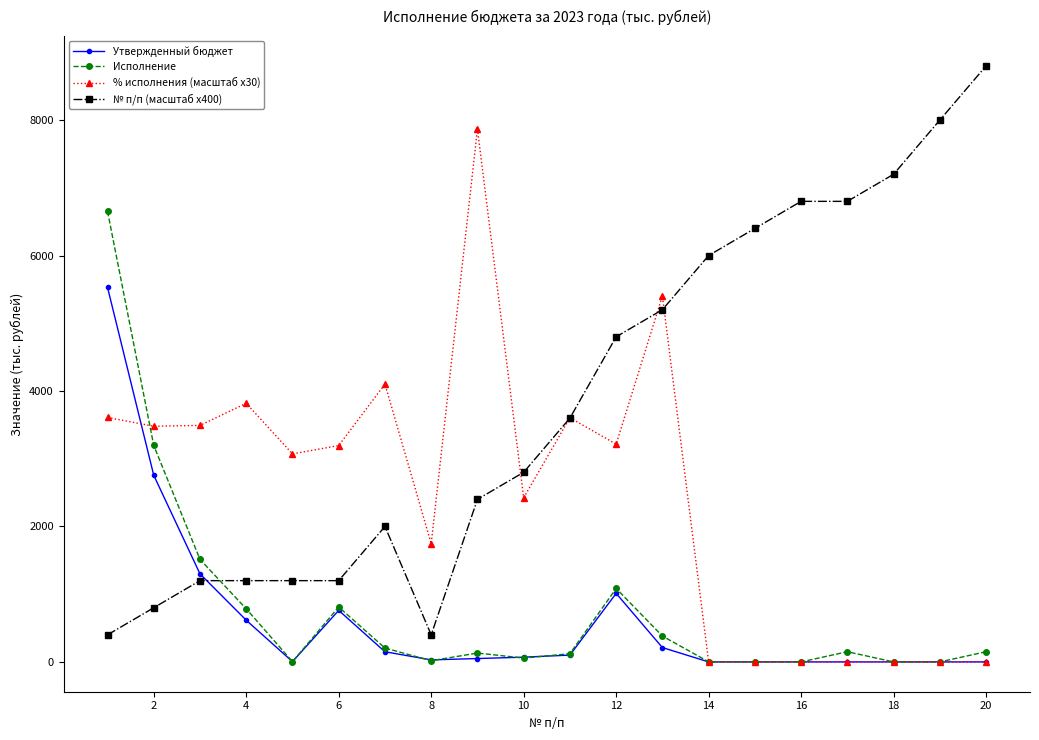

What are all the series names shown in the legend?

Утвержденный бюджет, Исполнение, % исполнения (масштаб x30), № п/п (масштаб x400)